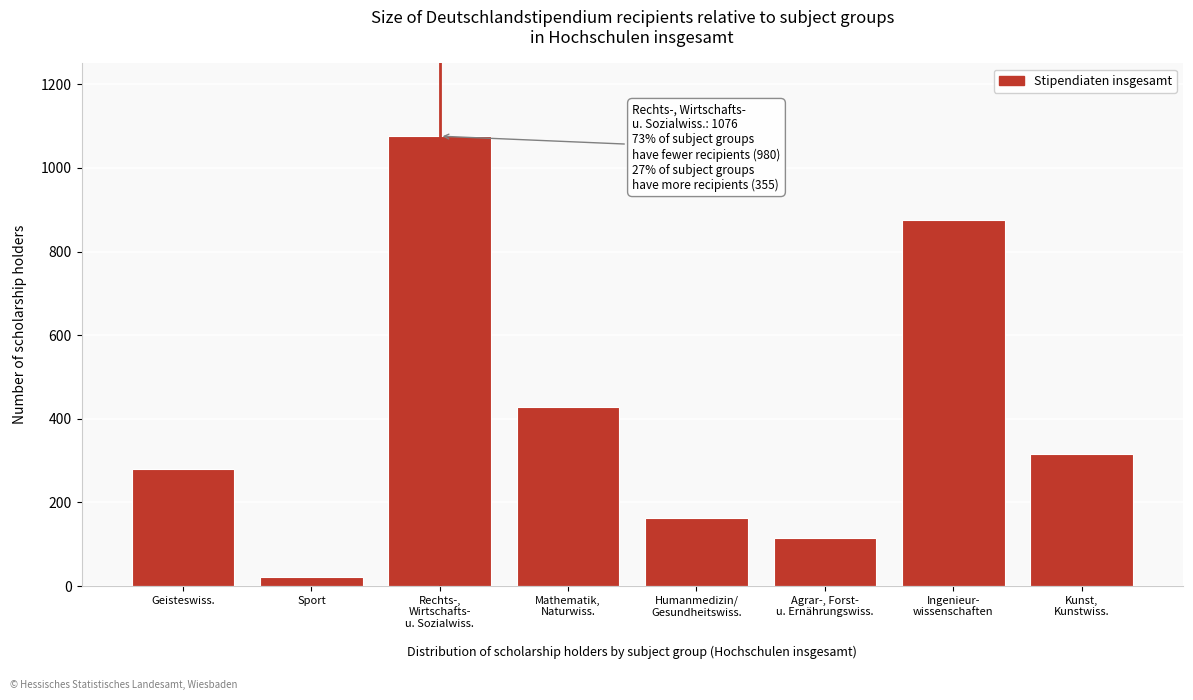

Reading right to left, list all the values displayed in this chart.

317	876	116	163	428	1076	21	281